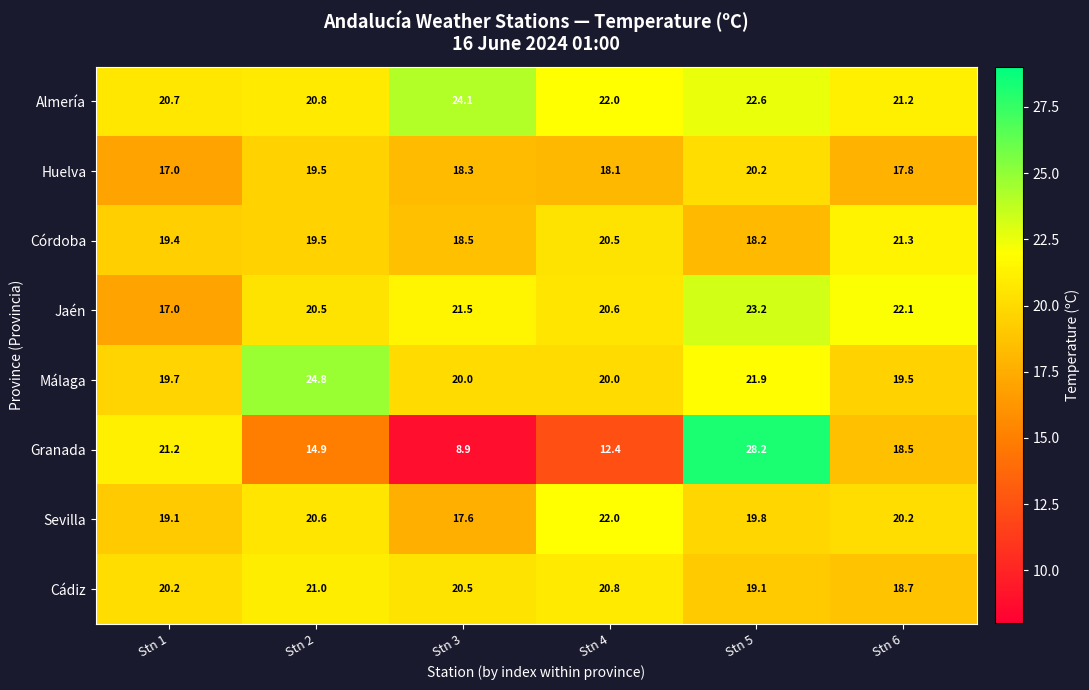

True or false: Granada has a value of 4.8 at Stn 4.

False